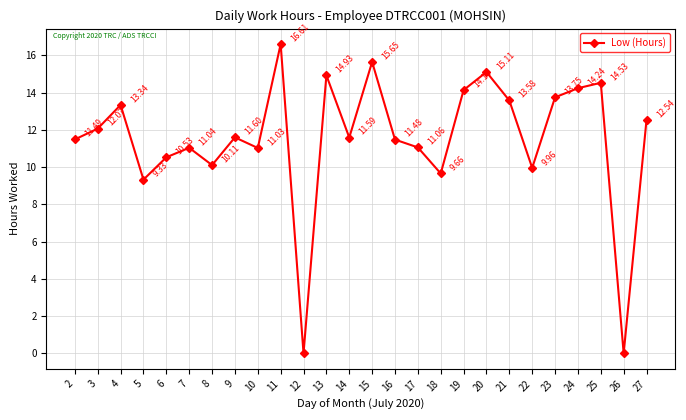

What is the sum of all values?

299.4